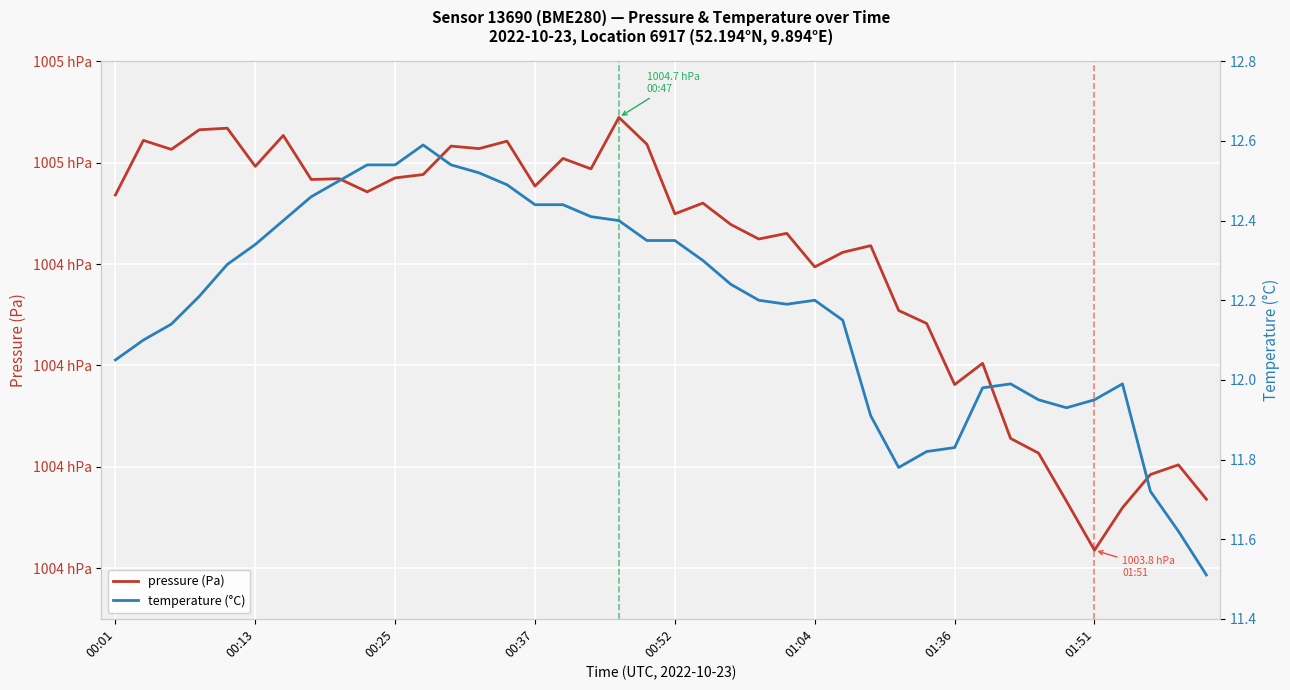

How many data points in pressure (Pa) are less than 100453?

20